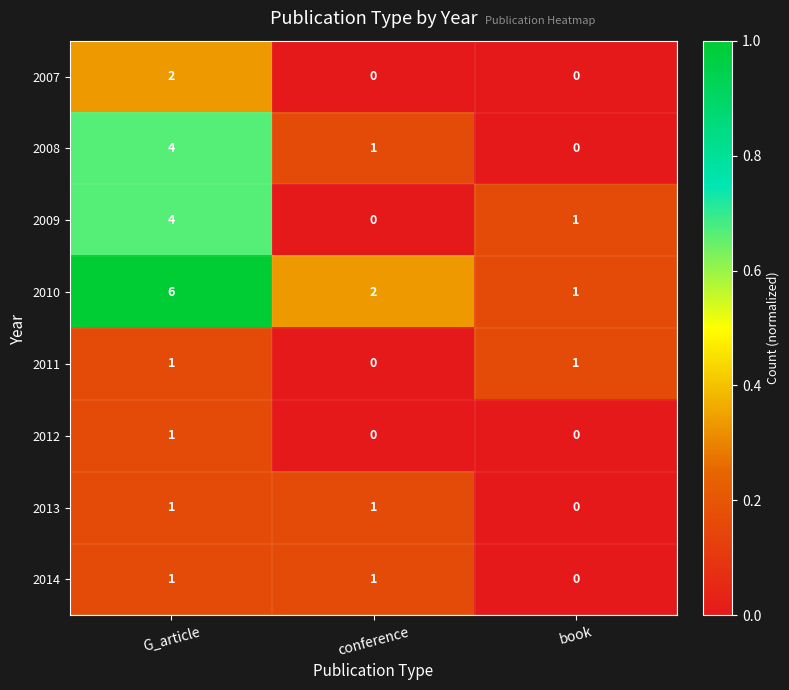

The value of 2007 at G_article is 1. True or false?

False